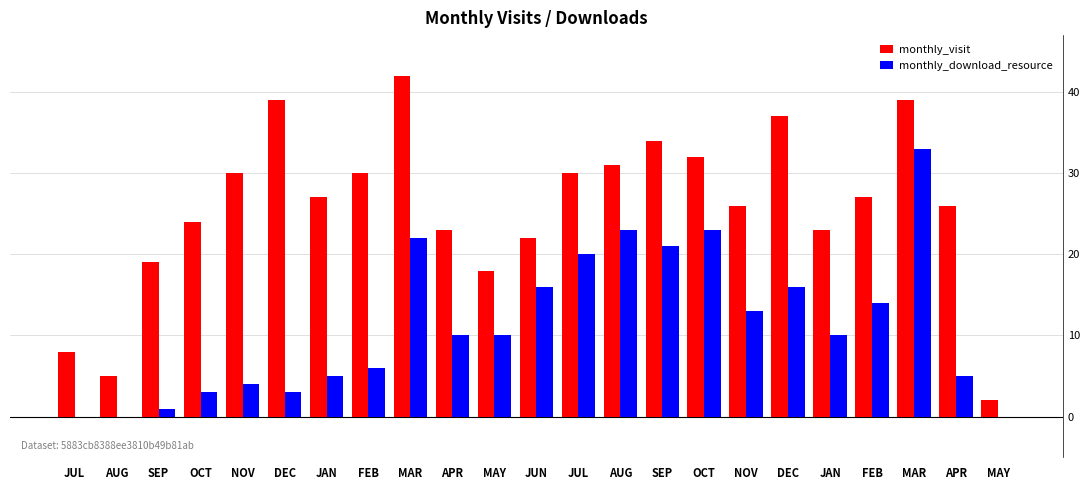

What is the total value across all series at MAY?

28